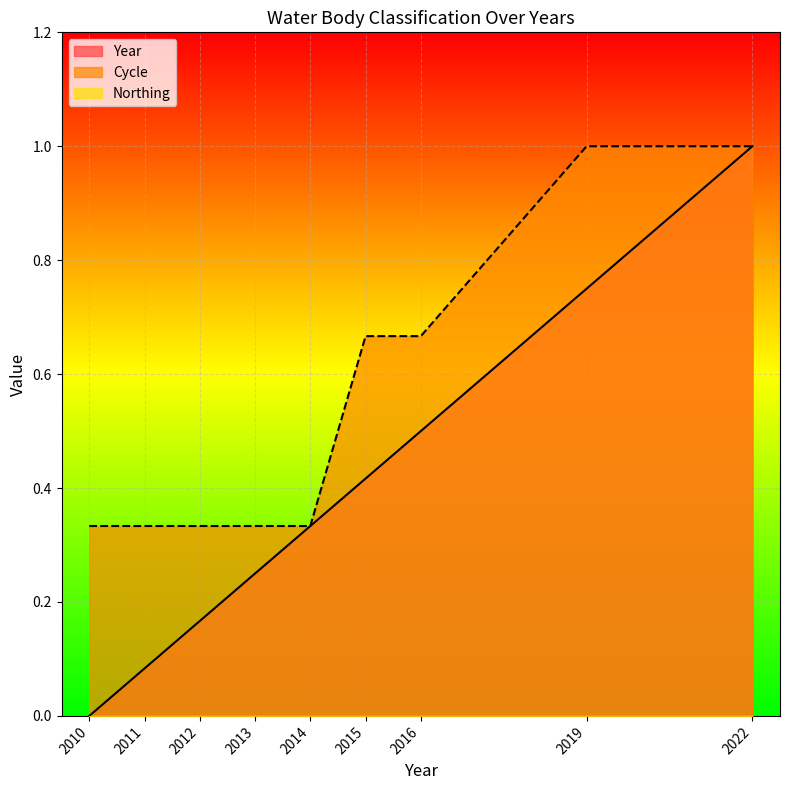

Reading left to right, list all the values displayed in this chart.

Year: 0.0	0.1	0.2	0.2	0.3	0.4	0.5	0.8	1.0
Cycle: 0.3	0.3	0.3	0.3	0.3	0.7	0.7	1.0	1.0